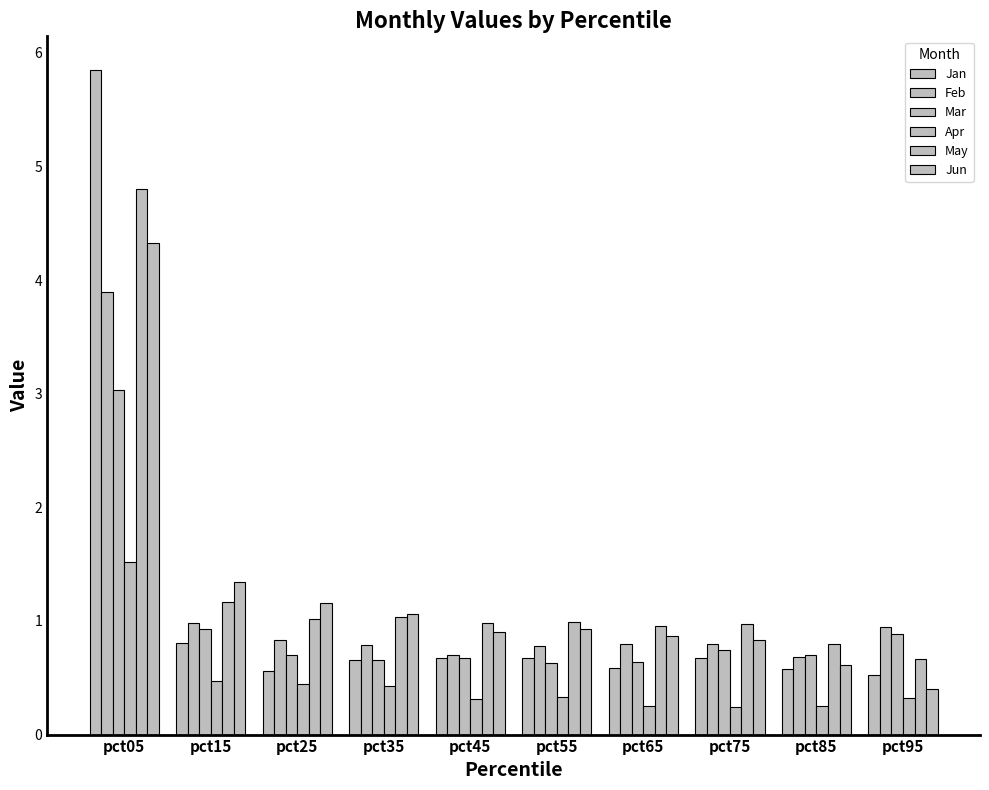

At pct75, list the series in order from smallest to largest.

Apr, Jan, Mar, Feb, Jun, May